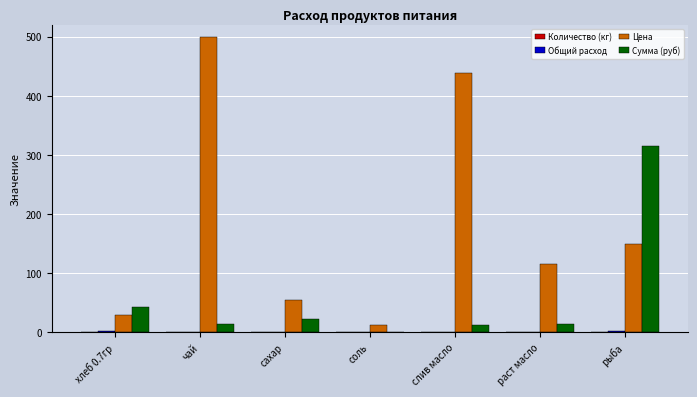

Between слив масло and раст масло, which series saw the biggest shift?

Цена